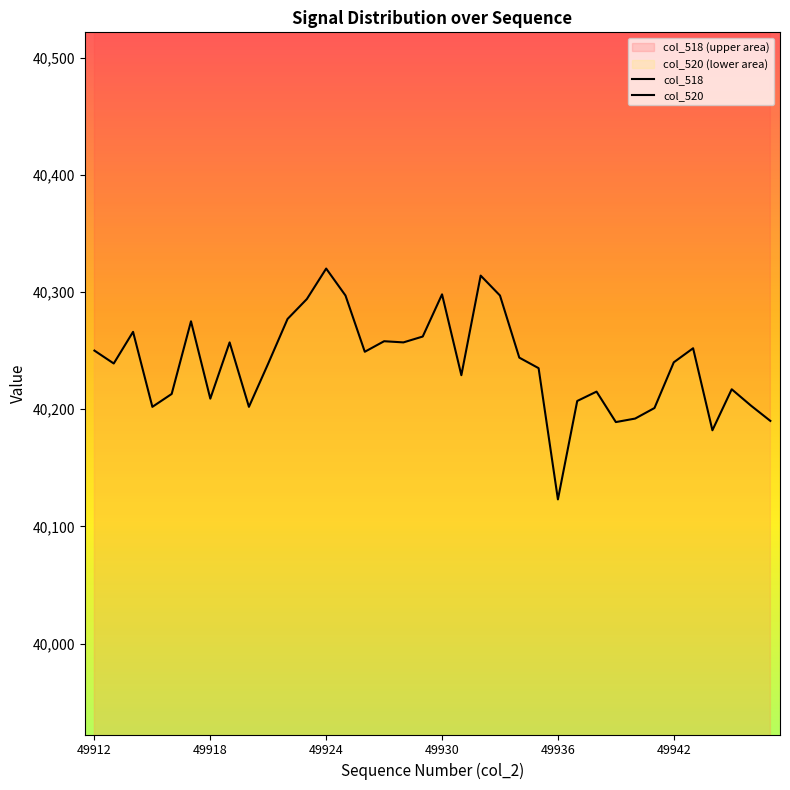

What are all the series names shown in the legend?

col_518, col_520